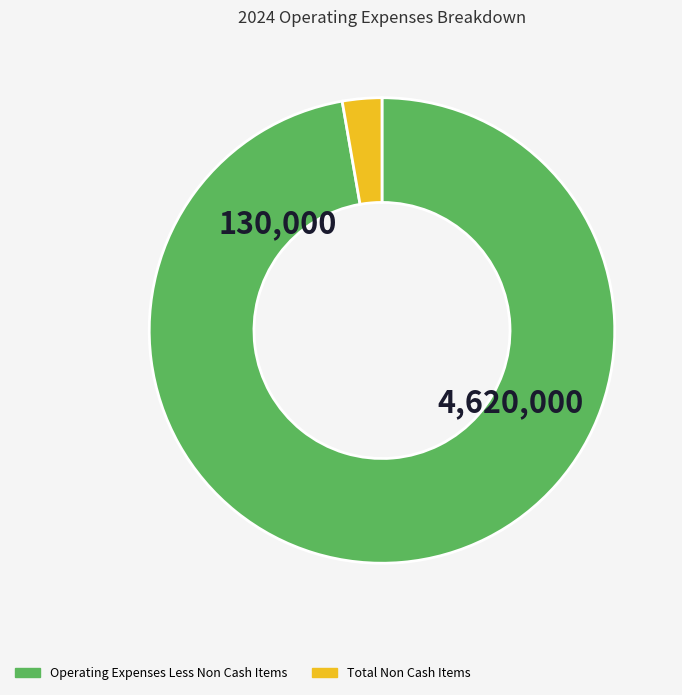

Is there a majority slice in this chart?

Yes